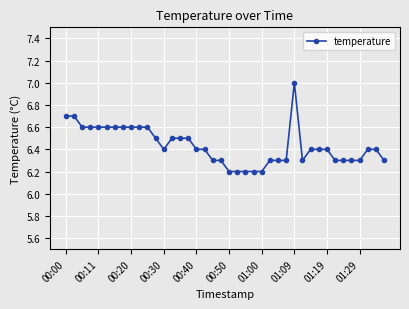

What is the difference between the maximum and minimum values?

0.8